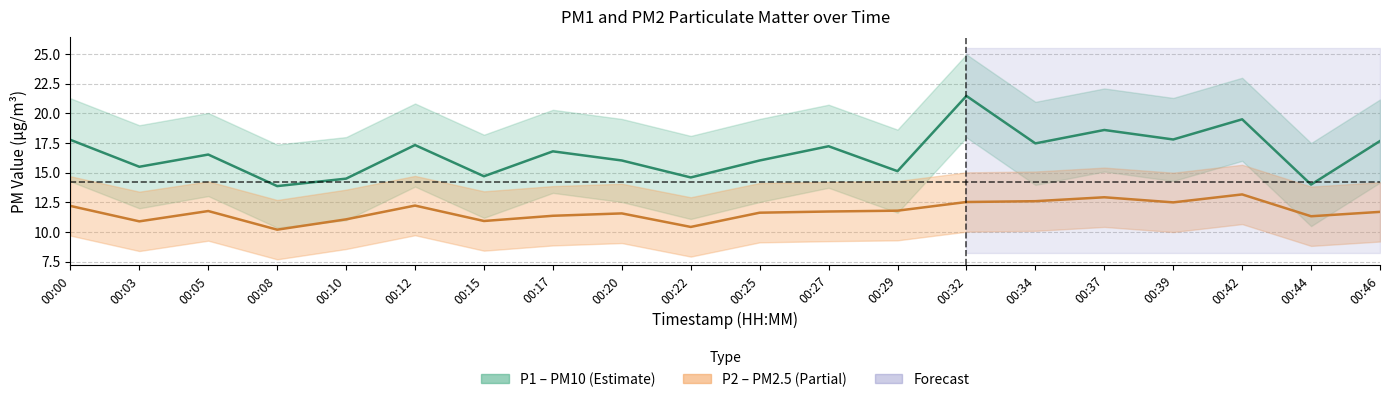

List the labels in order of P2 value, smallest first.

00:08, 00:22, 00:03, 00:15, 00:10, 00:44, 00:17, 00:20, 00:25, 00:46, 00:27, 00:05, 00:29, 00:00, 00:12, 00:39, 00:32, 00:34, 00:37, 00:42